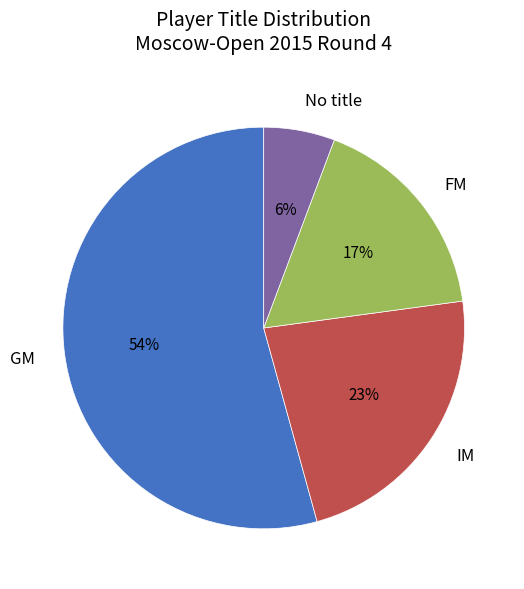

Do IM and FM together represent more than half of the pie?

No